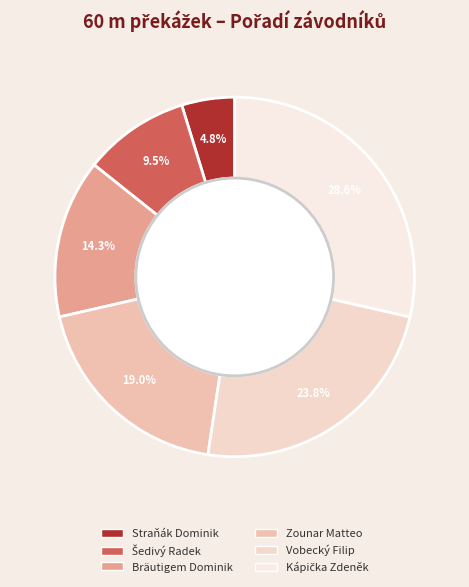

Is it true that Zounar Matteo is 19% of the pie?

True